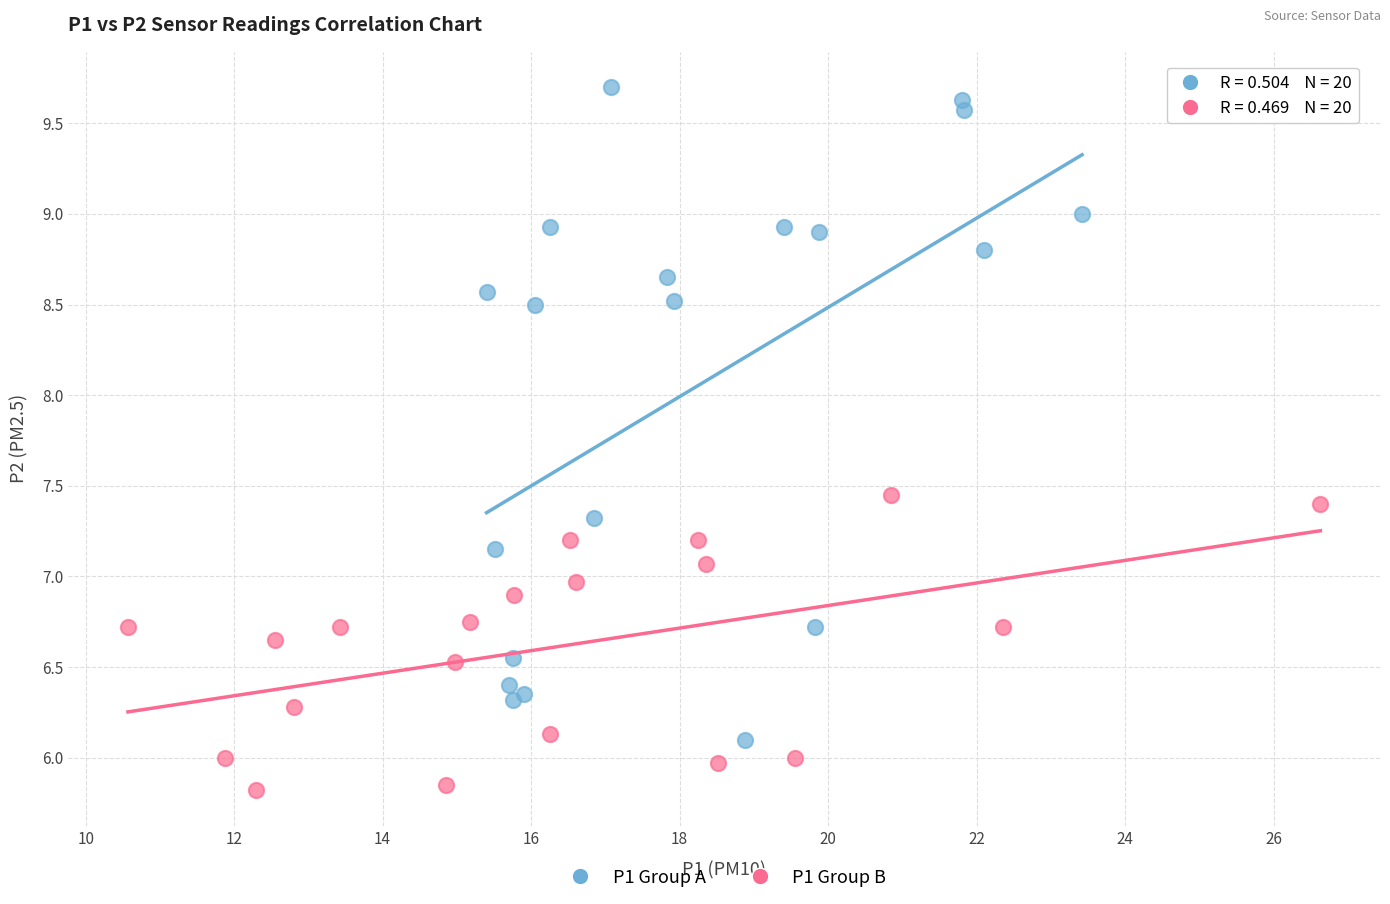

Which series contains the highest Y value?

P1 Group A